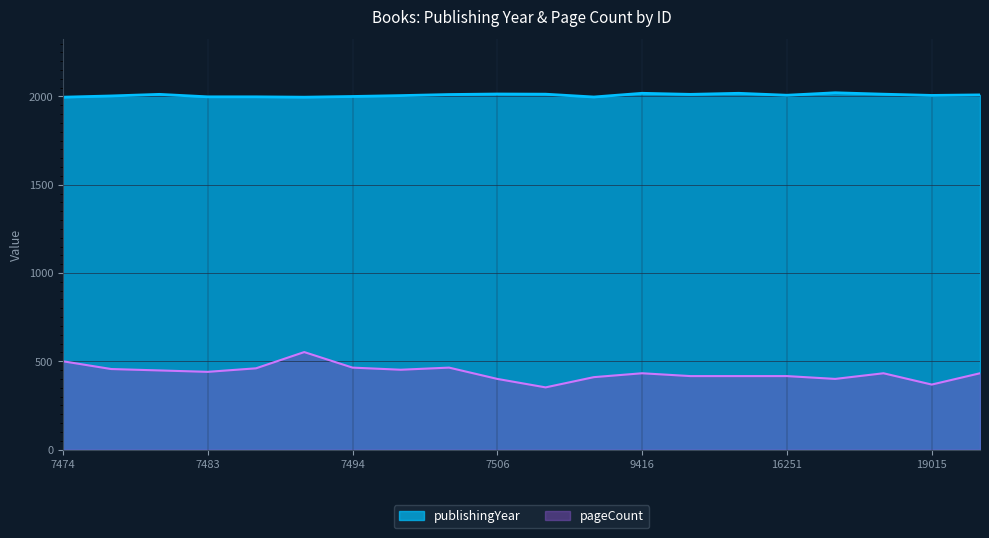

The pageCount series shows 464 at 7494. True or false?

True